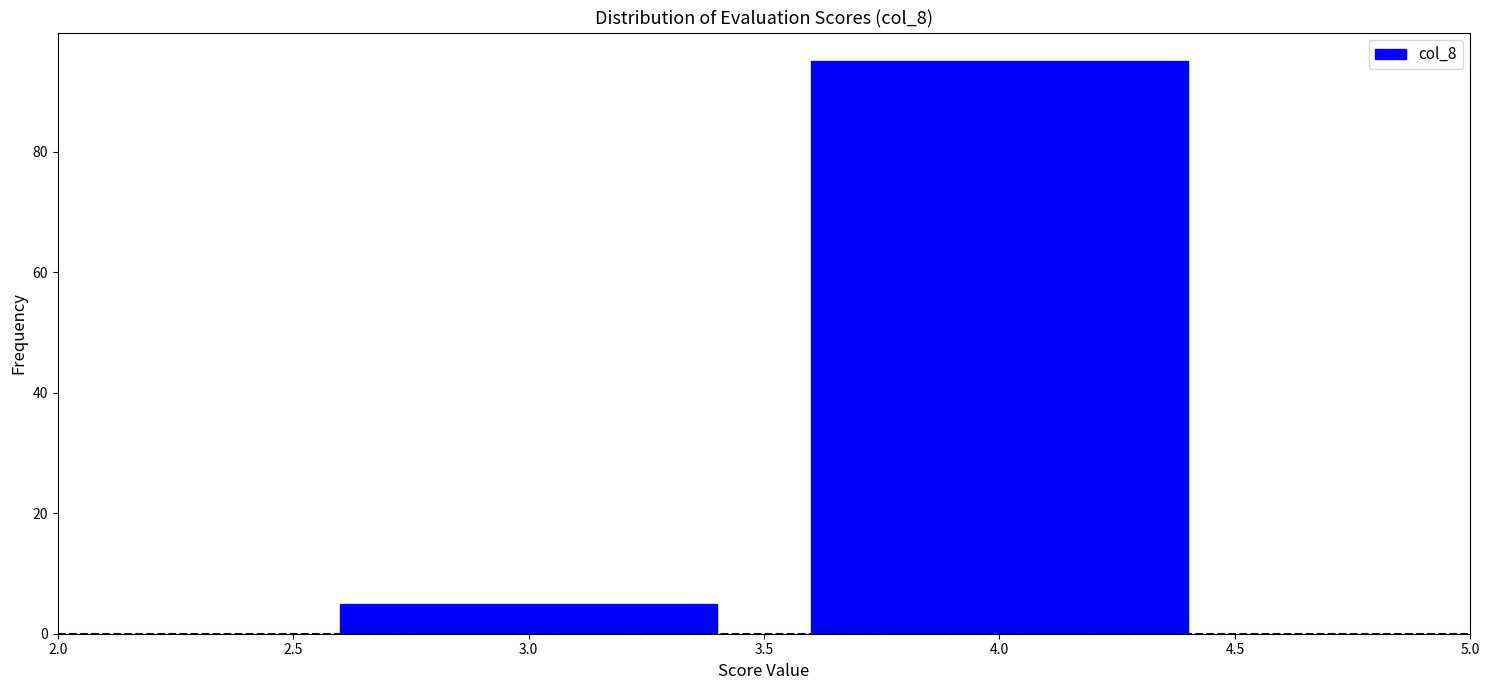

Reading left to right, list every bar in this chart as the range it spans on the x-axis followed by its height. The values are not printed on the chart, so give them approximately, as read against the axis.

2.5 to 3.5: 6
3.5 to 4.5: 96